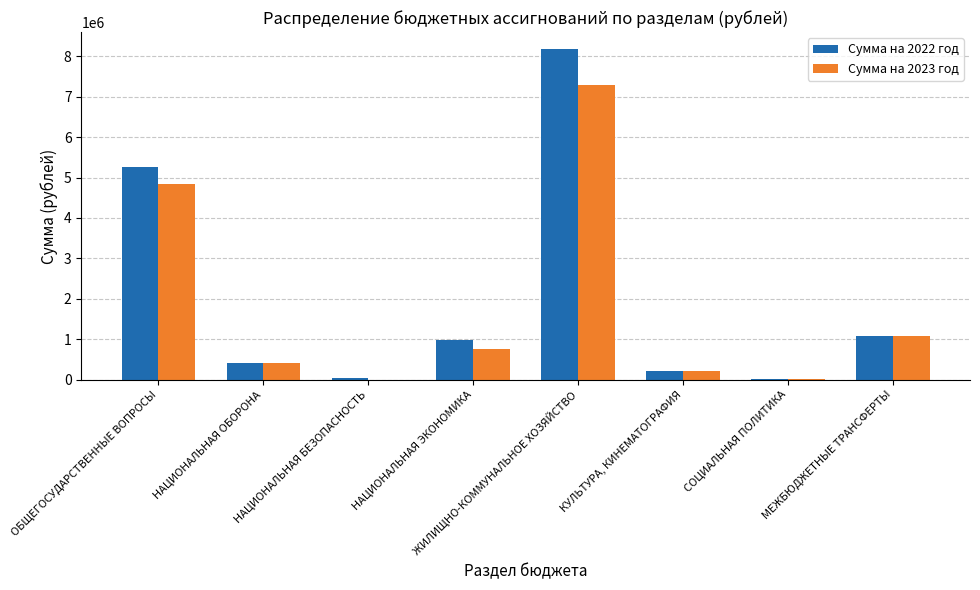

What are all the series names shown in the legend?

Сумма на 2022 год, Сумма на 2023 год